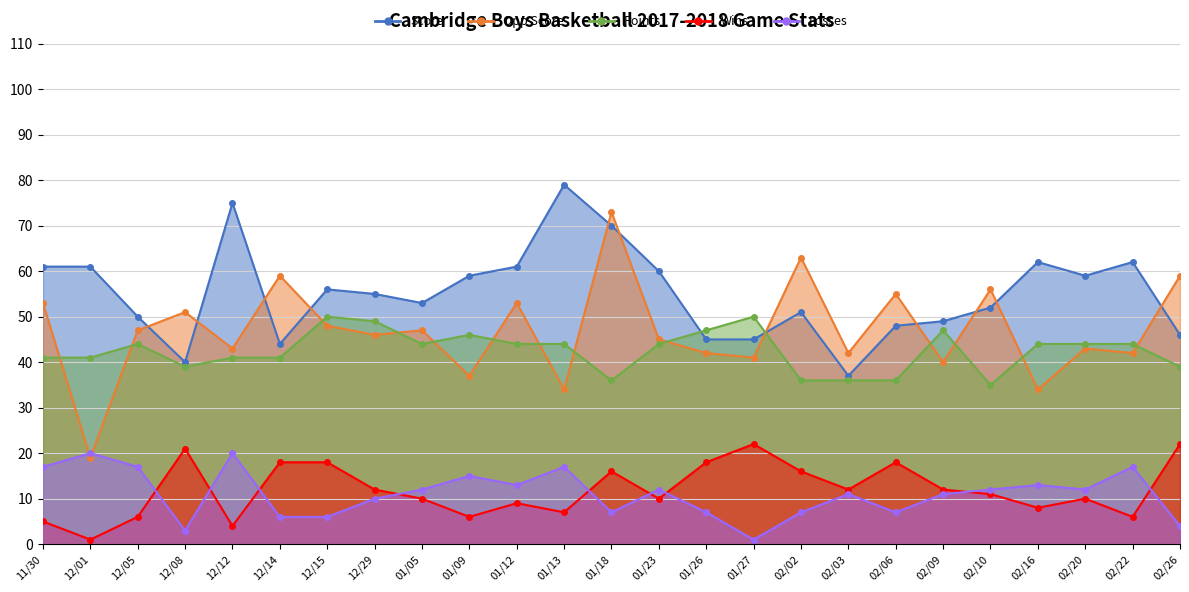

What is the sum of the Score values at 12/15 and 02/09?

105